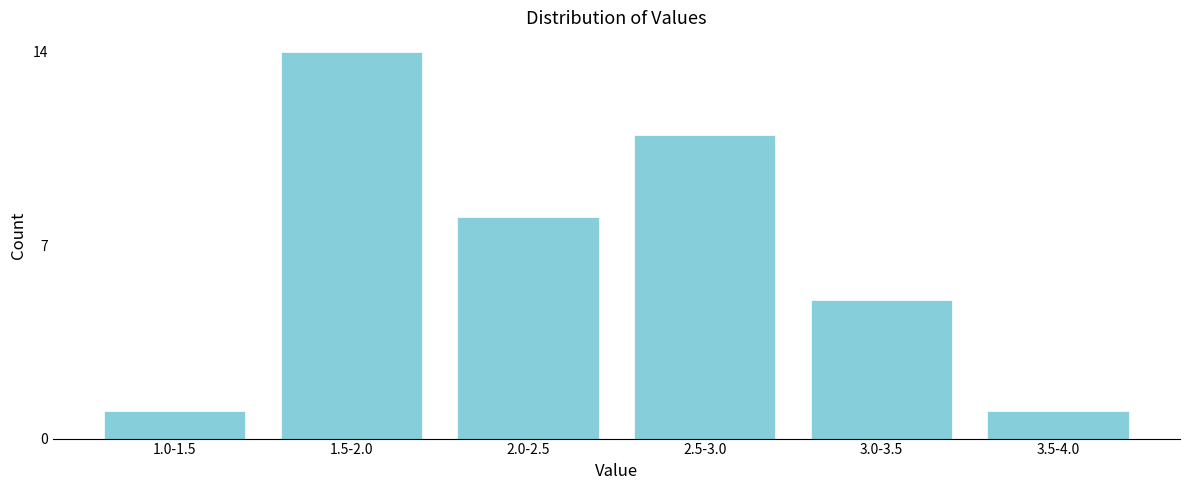

Reading left to right, transcribe all the data shown in this chart.

1	14	8	11	5	1